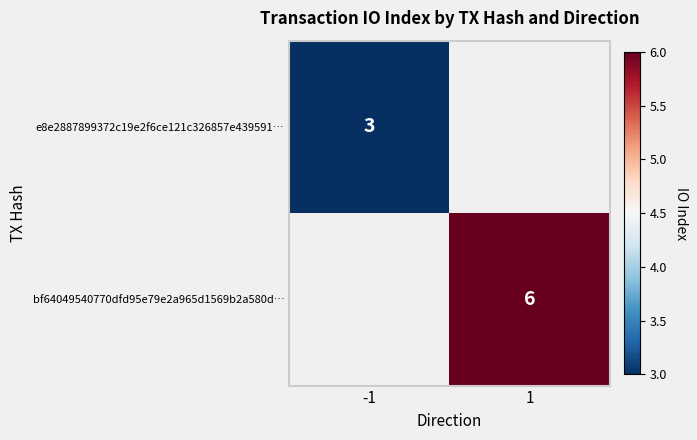

The value of e8e2887899372c19e2f6ce121c326857e439591… at -1 is 3. True or false?

True